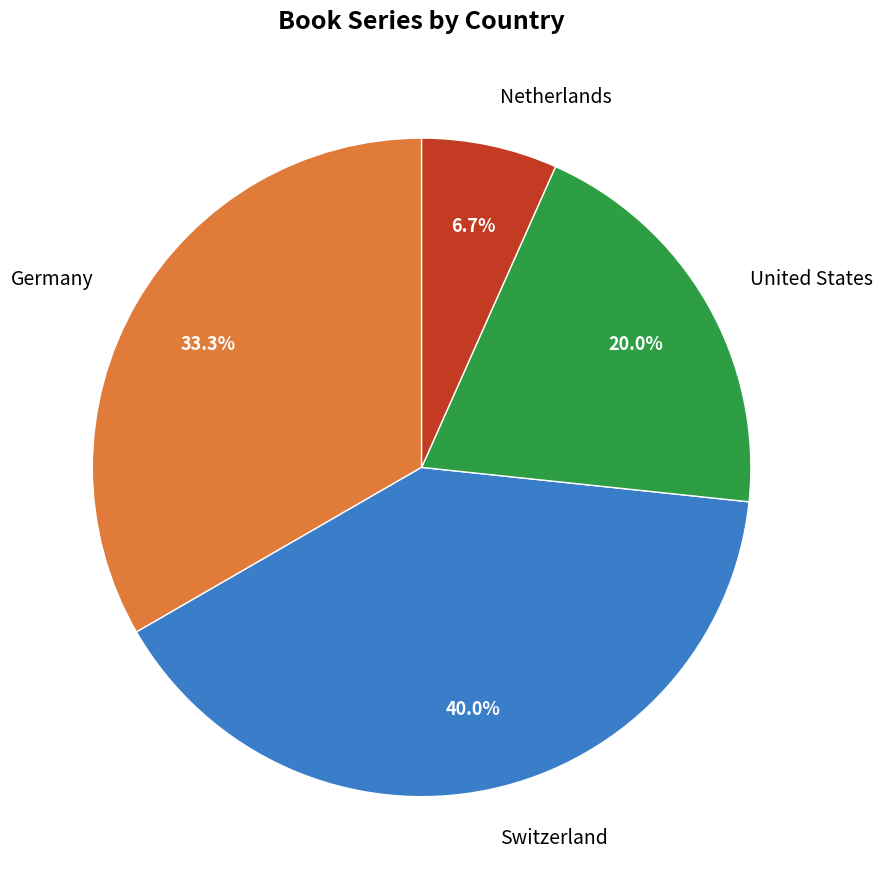

Is there any slice that represents more than half of the pie?

No